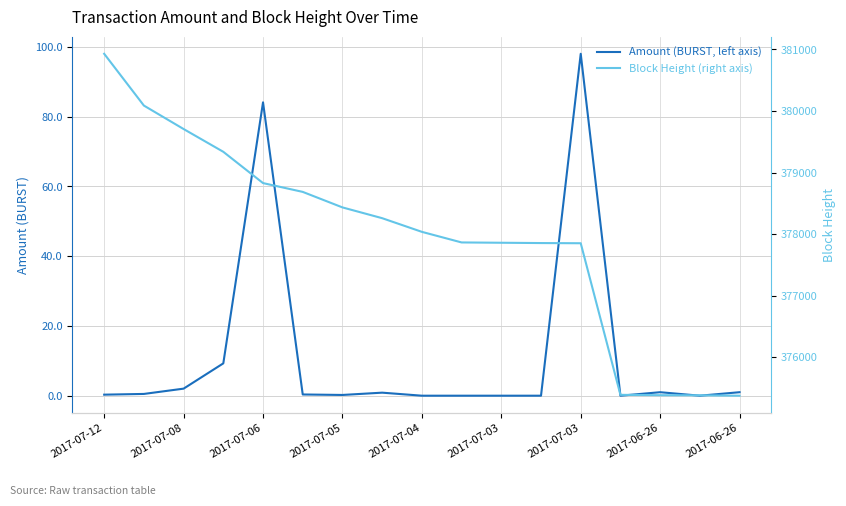

What is the lowest value of the Block Height (right axis) series?

375376.0